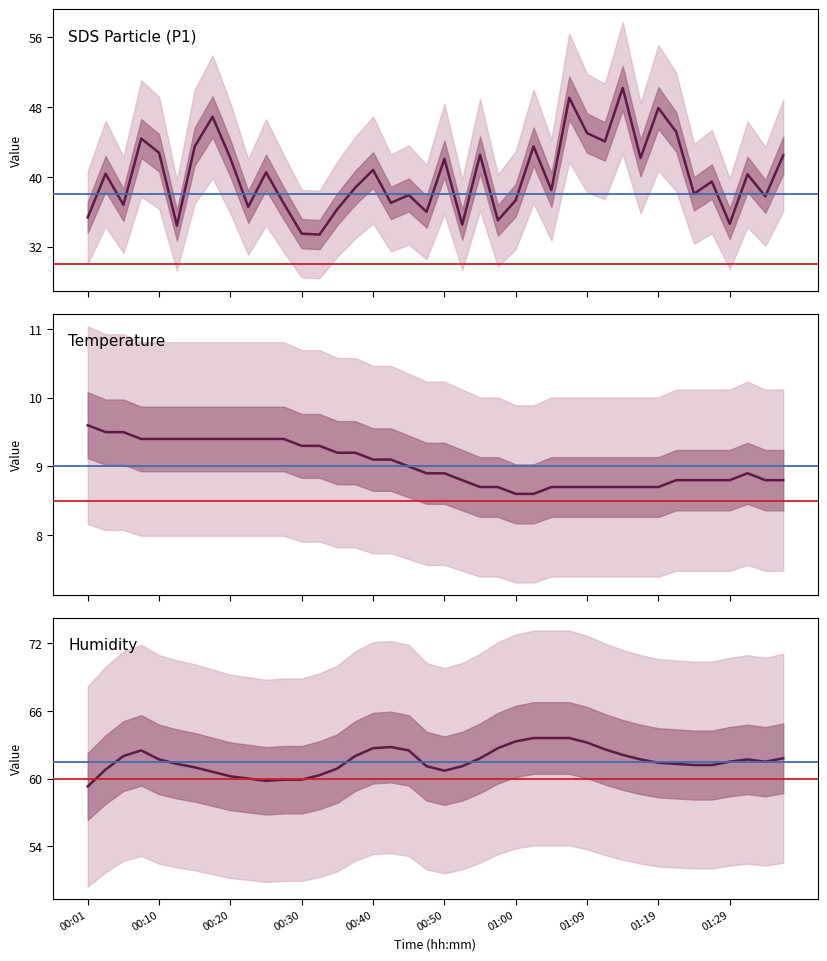

What is the value of the Humidity point at the 34th from the left?

61.3